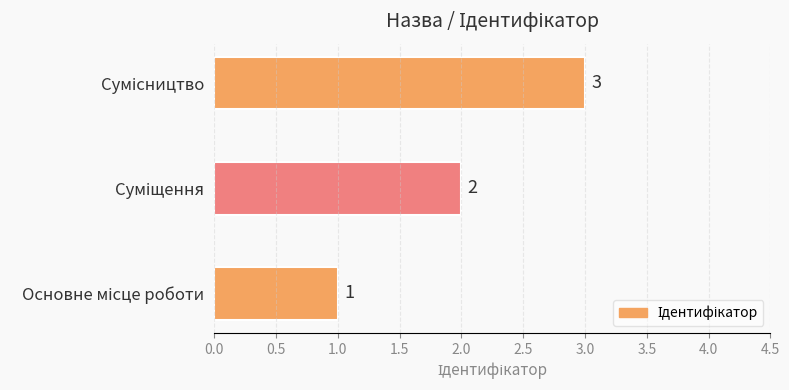

What is the difference between the maximum and minimum values?

2